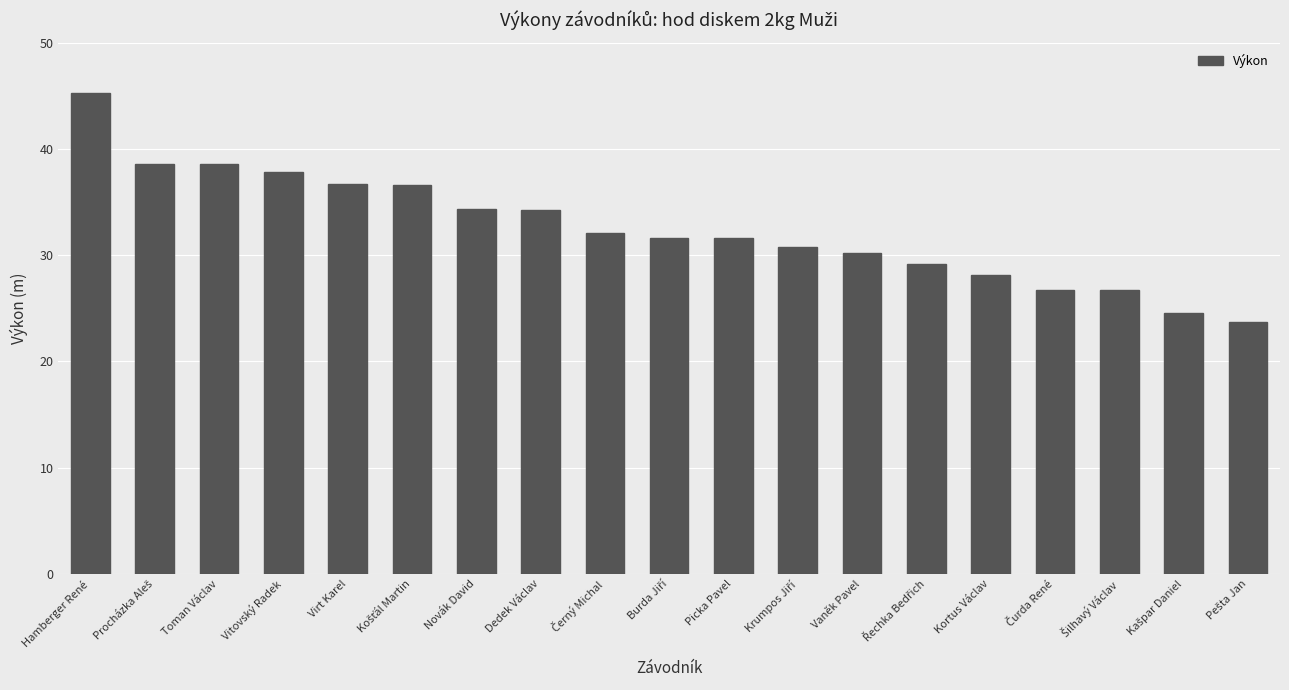

What is the greatest value displayed?

45.3